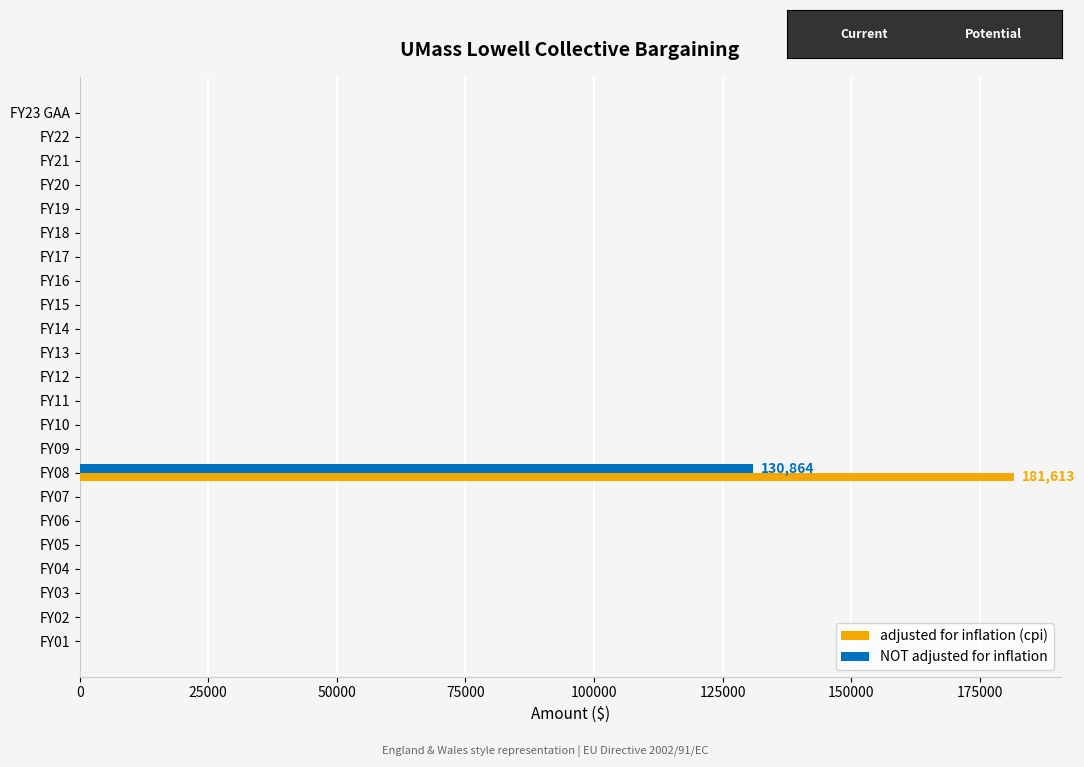

Which label corresponds to the largest value in the chart?

FY08